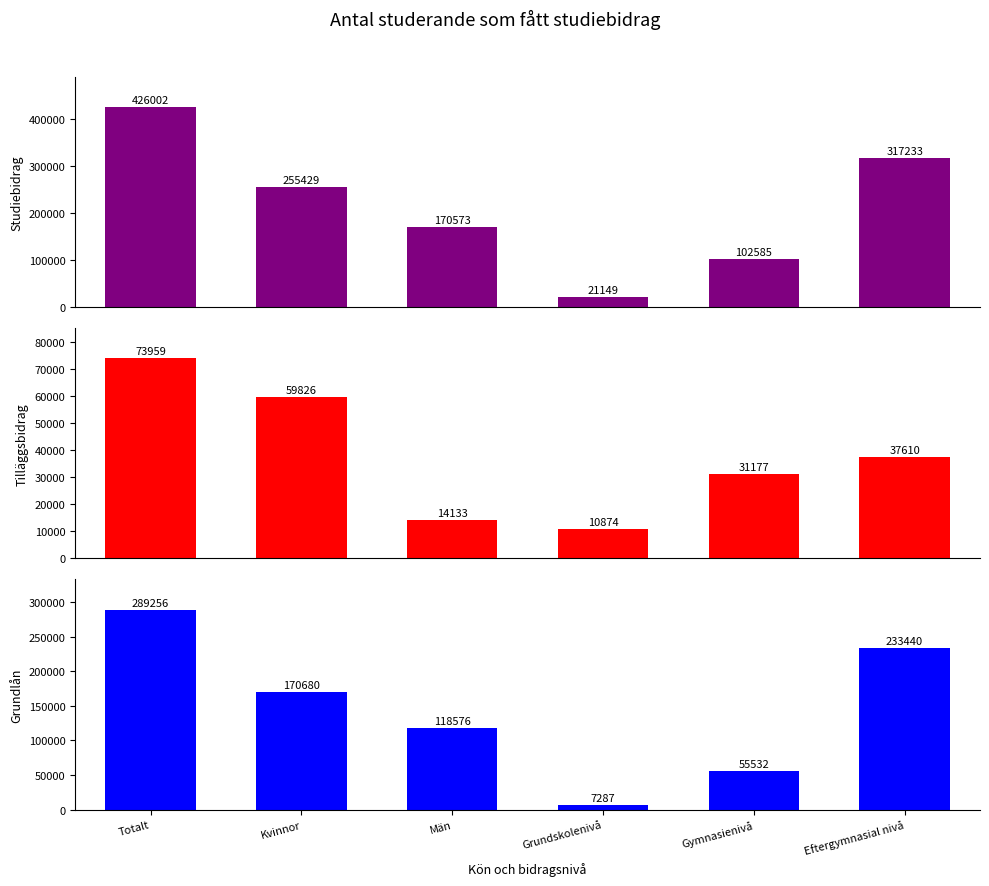

How many bars are there in each group?

3